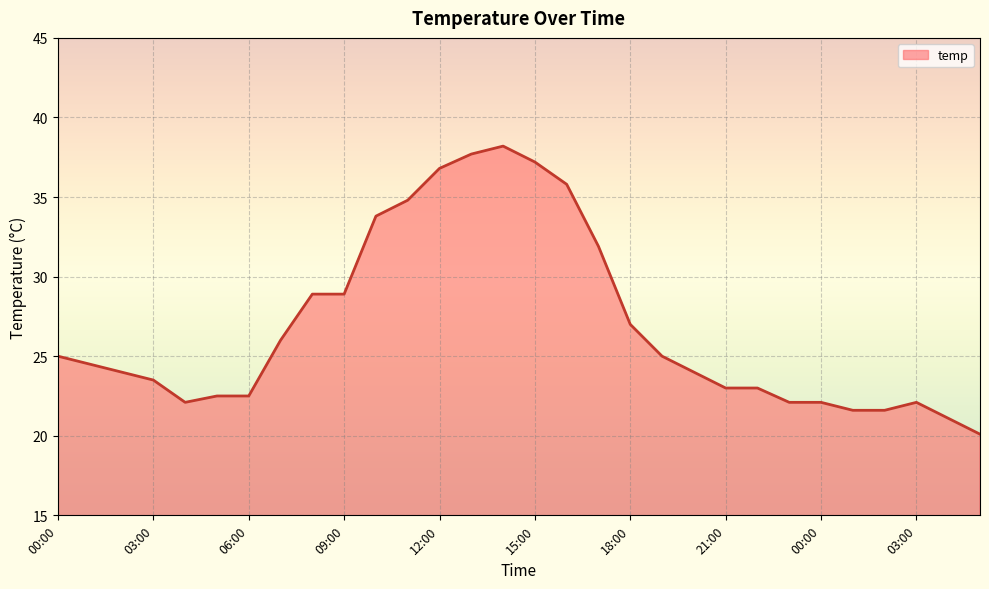

What is the difference between the maximum and minimum values?

18.1